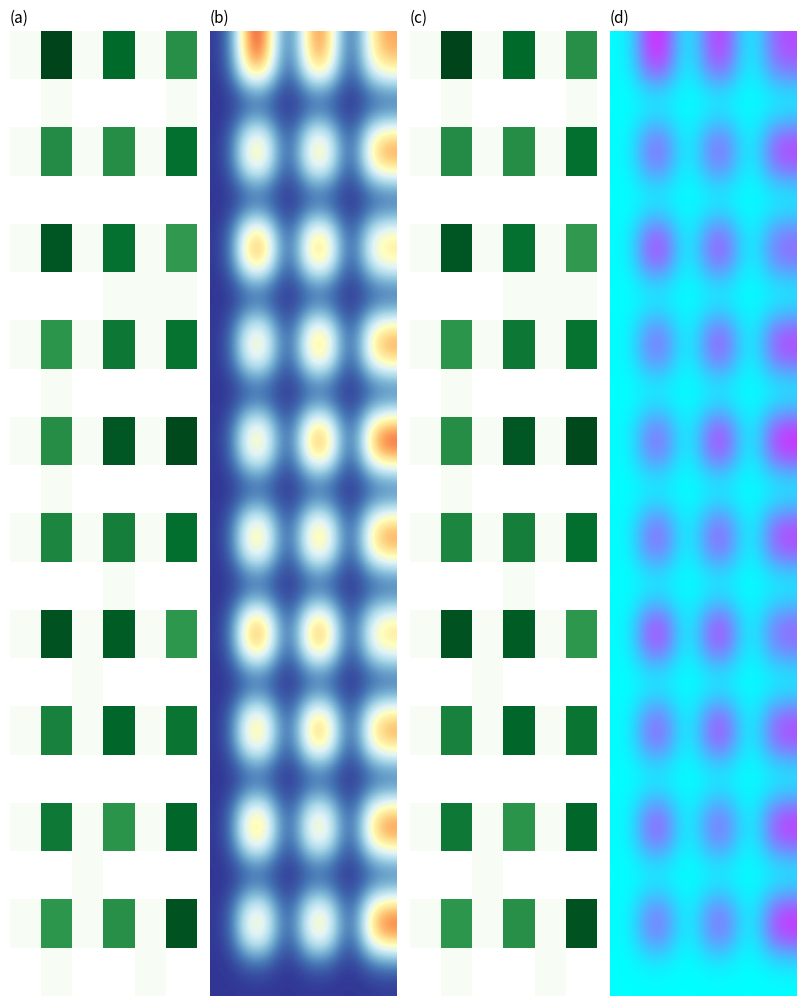

At which category is the sum across all series the highest?

5